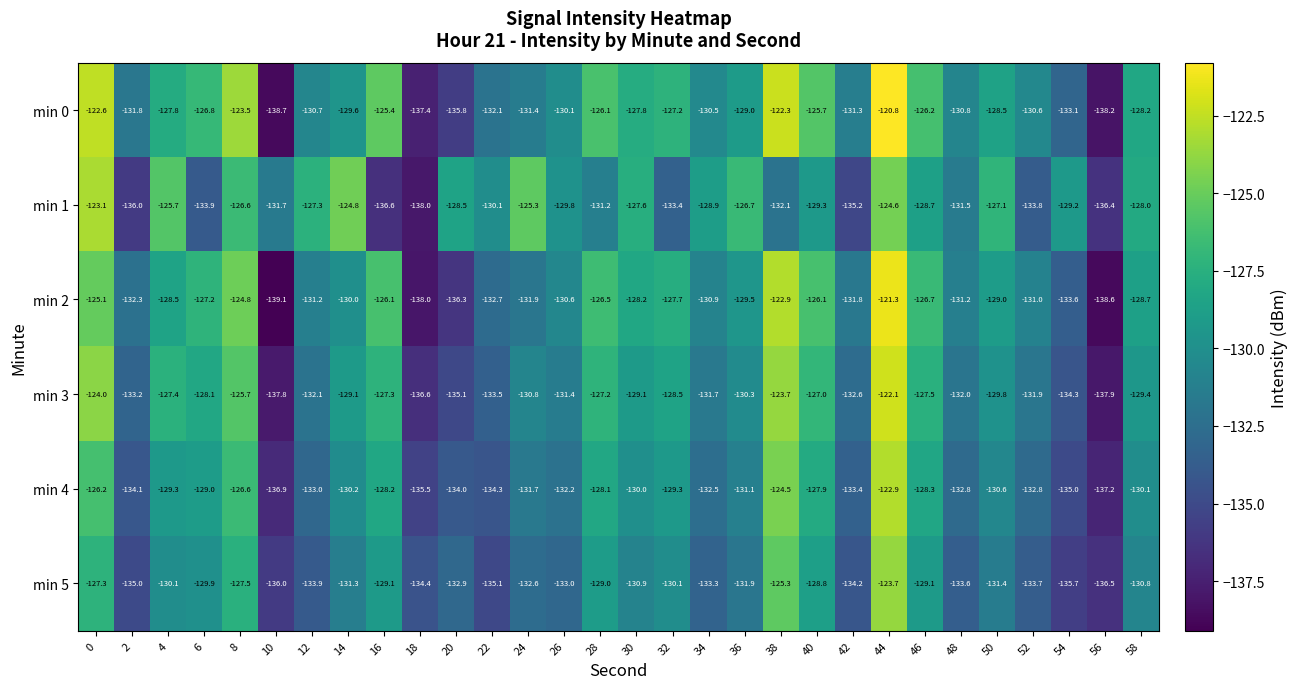

Which series has the largest total across all categories?

min 0